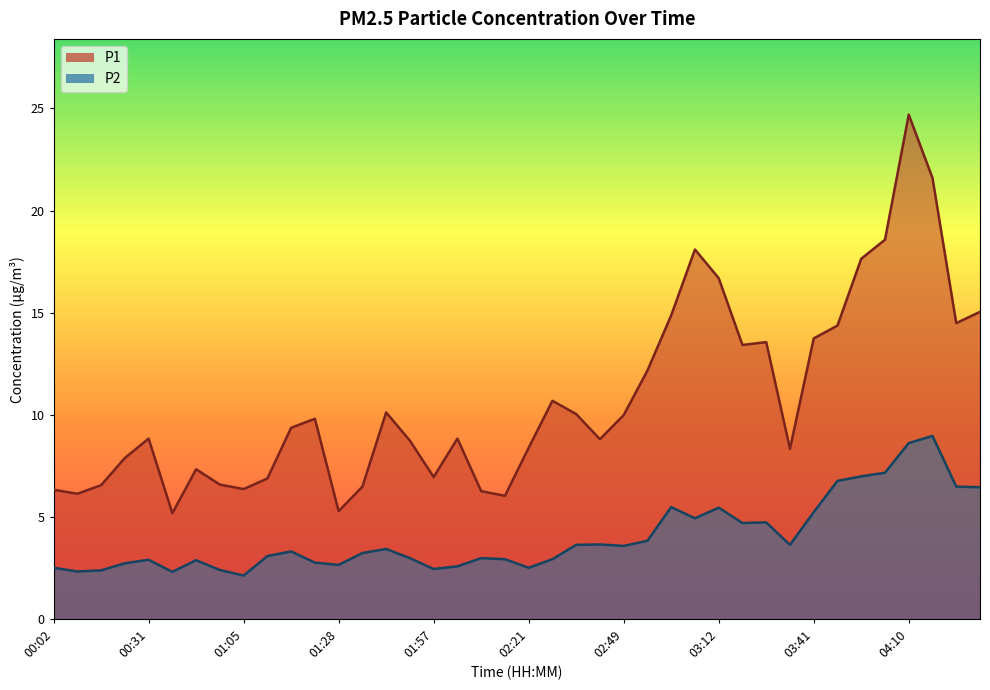

List the series in order of their peak value, highest first.

P1, P2